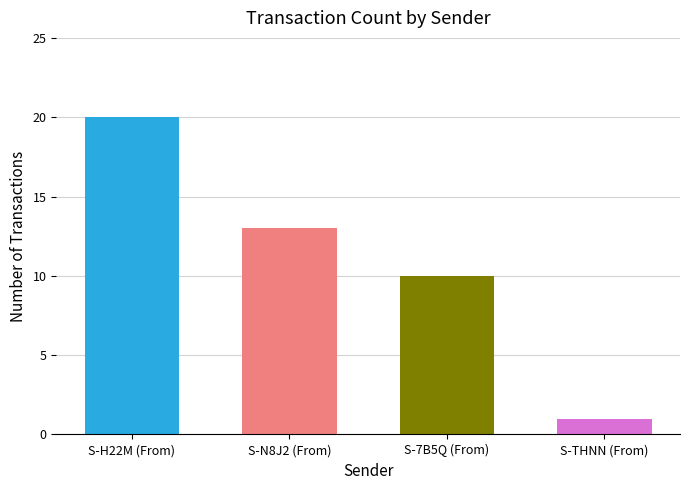

What is the change in value from S-H22M (From) to S-7B5Q (From)?

-10